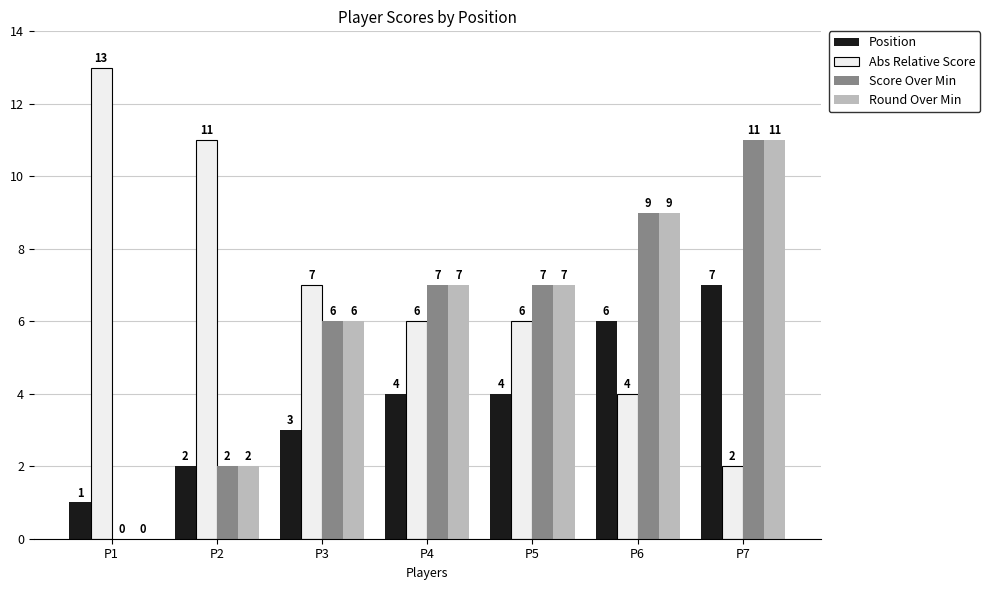

The Score Over Min series shows 4 at P5. True or false?

False